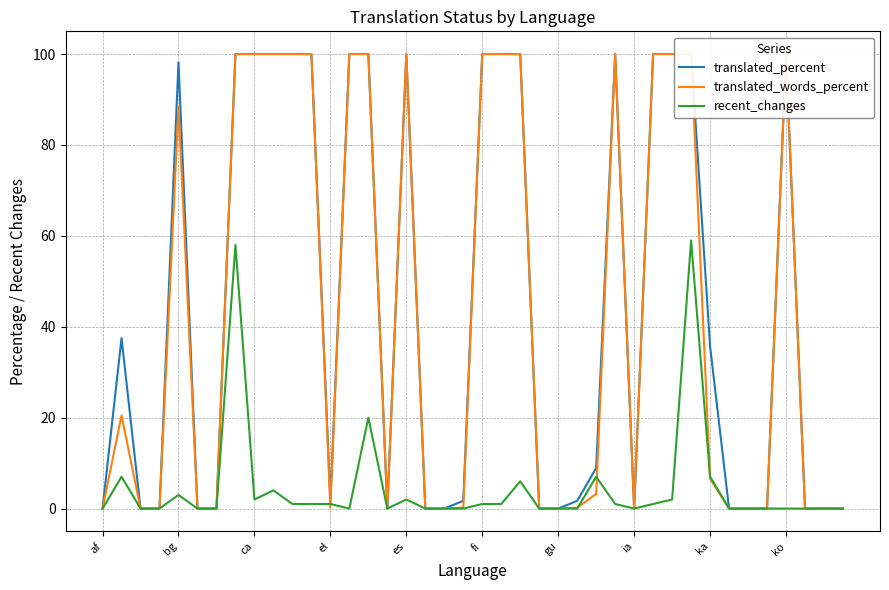

How many distinct data groups are displayed?

3